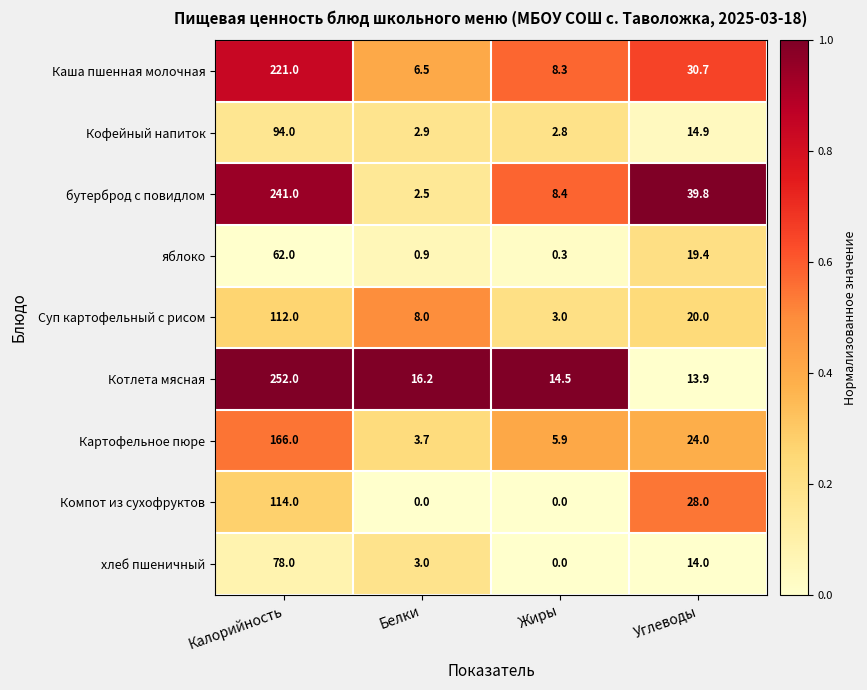

What is the maximum value shown in the chart?

252.0